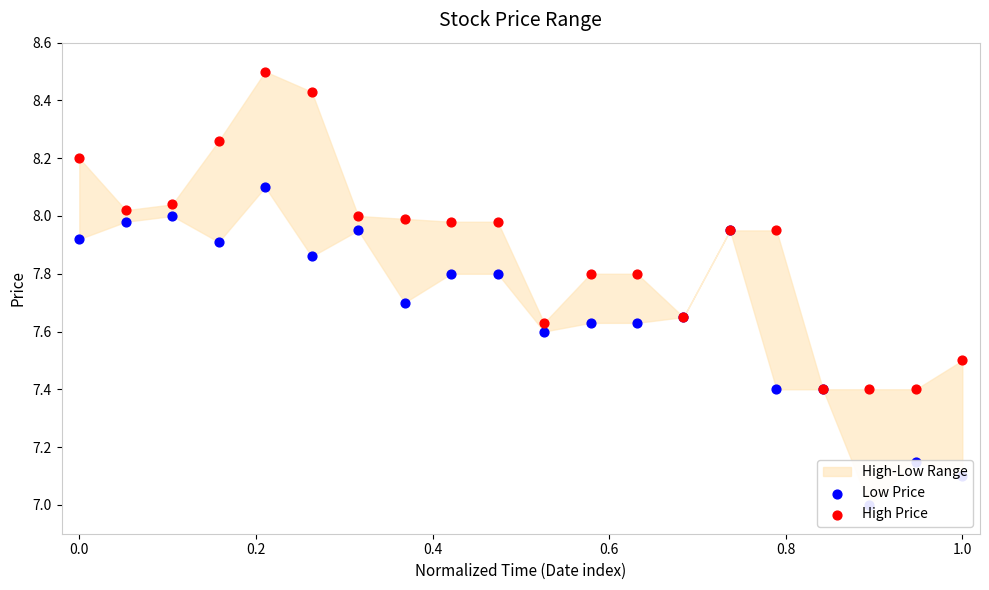

Which series reaches the minimum Y coordinate?

Low Price